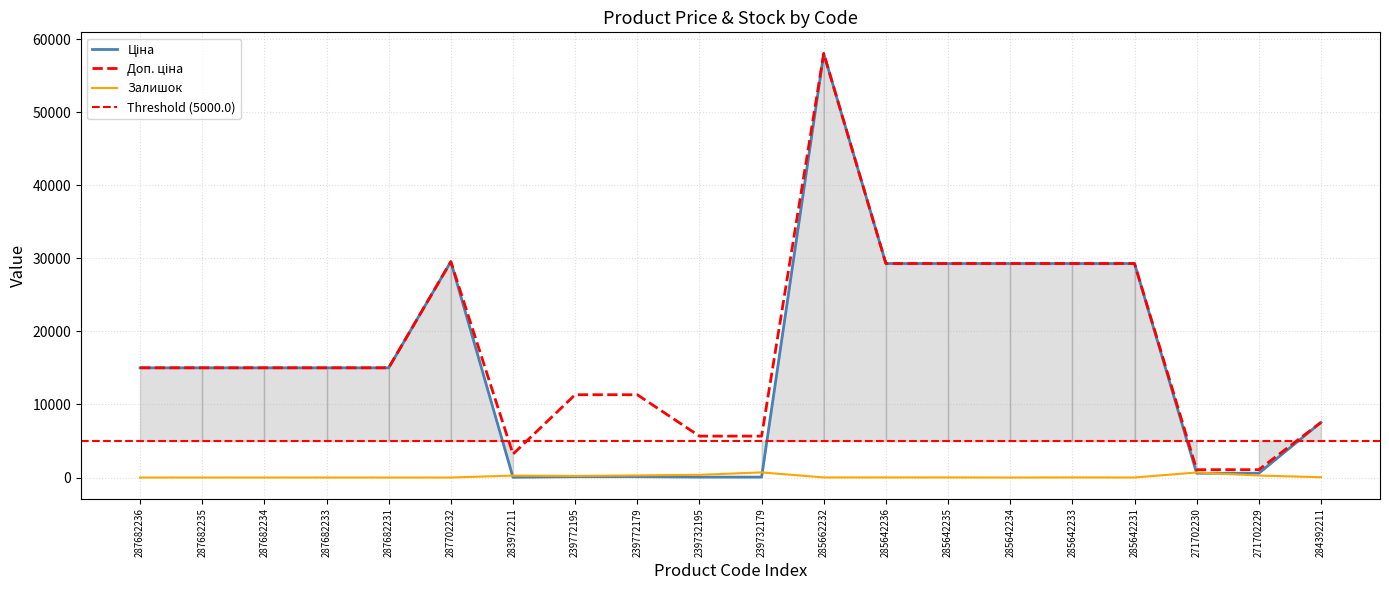

How many interior local valleys does the Доп. ціна series have?

1